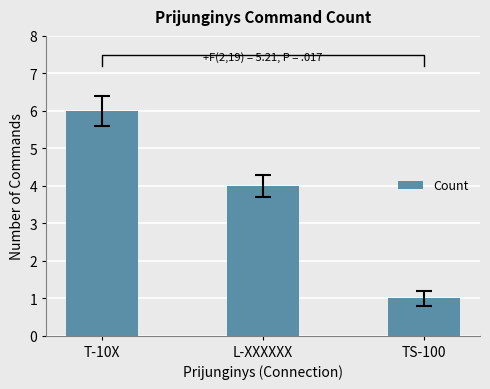

At which category does the chart reach its minimum across all series?

TS-100